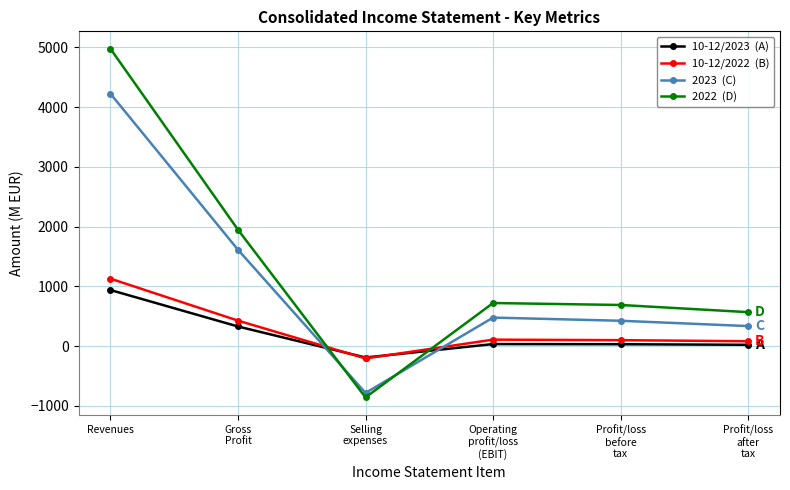

At which category is the sum across all series the highest?

Revenues